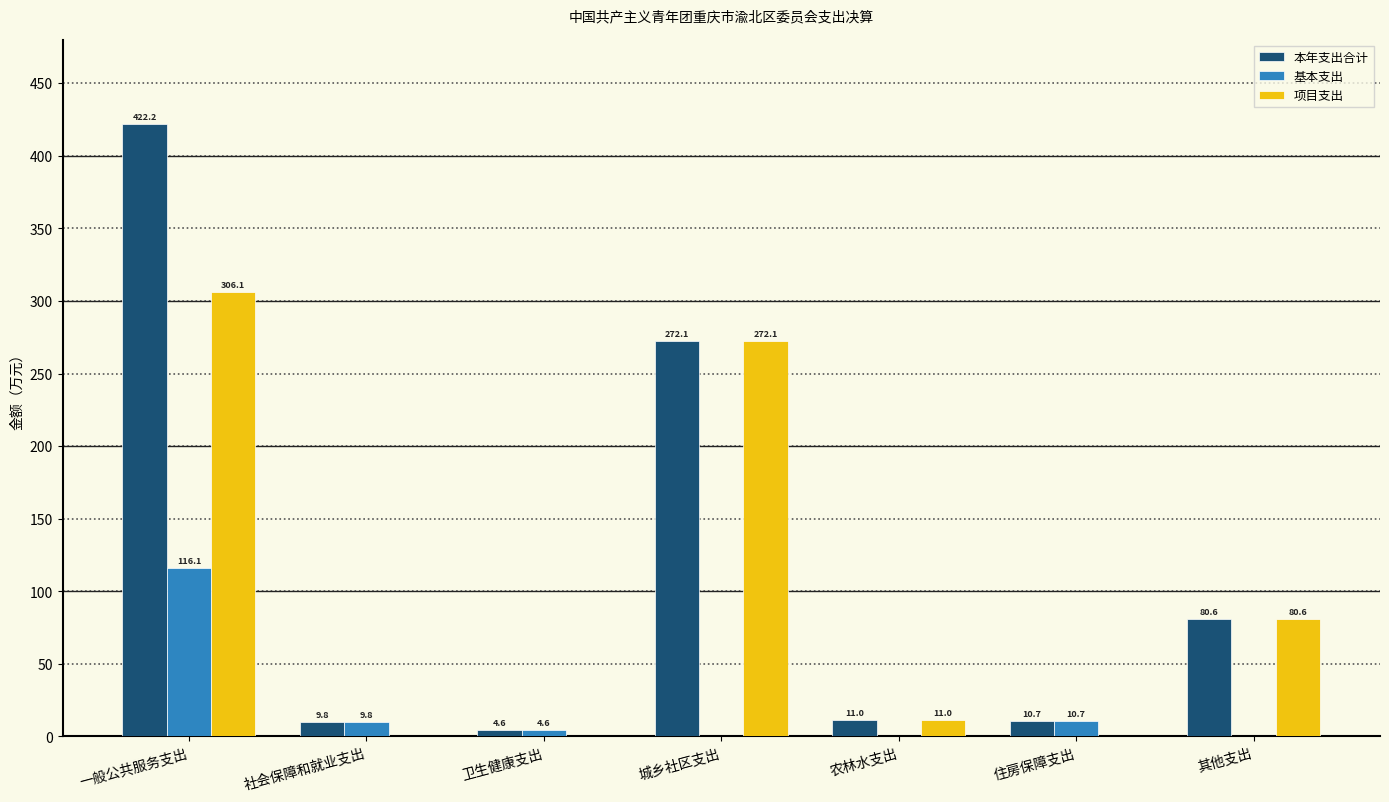

Between 社会保障和就业支出 and 农林水支出, which series saw the biggest shift?

项目支出